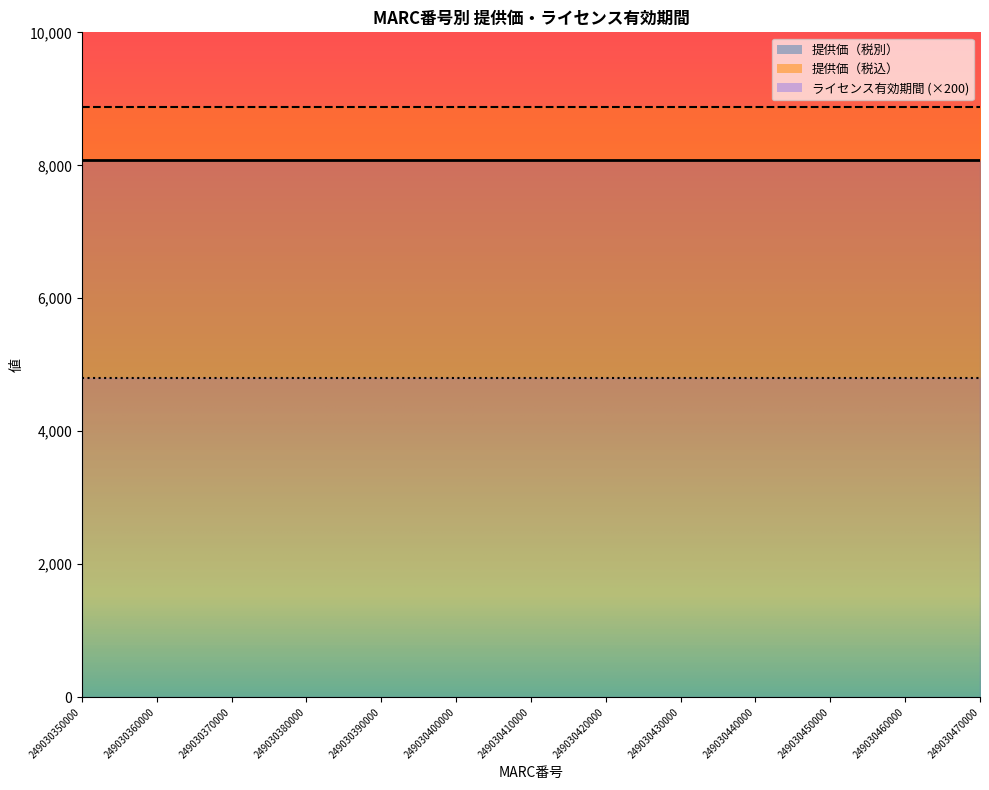

The value of 提供価（税別） at 249030470000 is 8076. True or false?

True